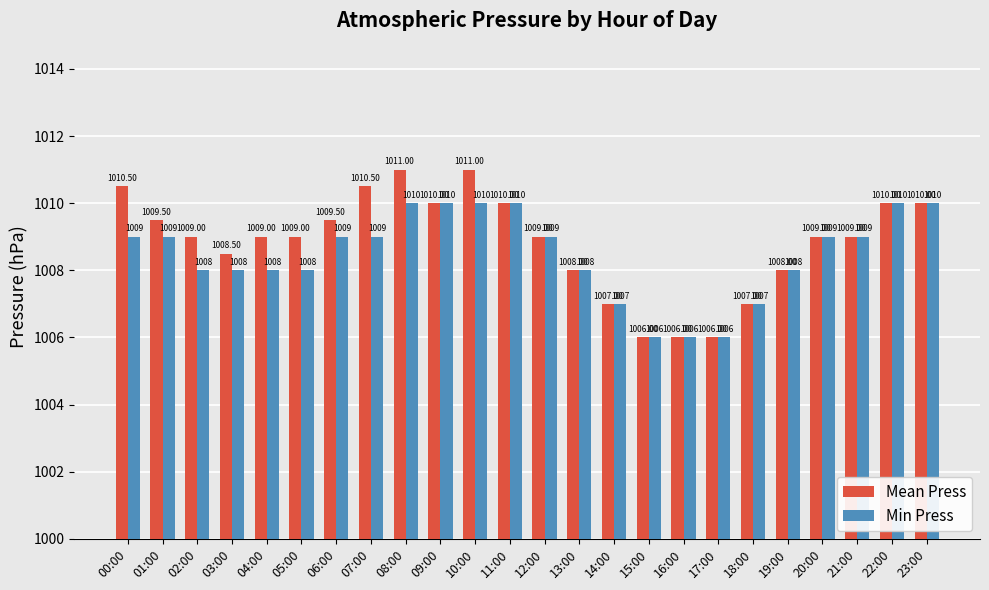

What is the value of the Mean Press bar at the 24th from the left?

1010.0